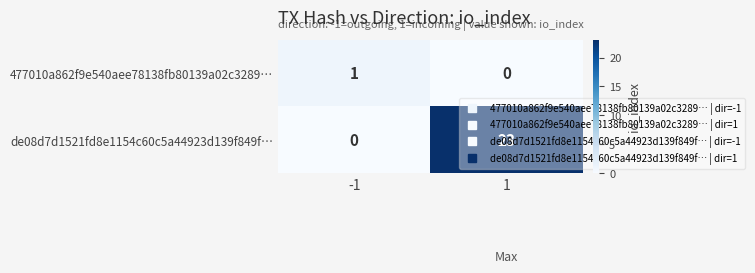

What is the average value of the de08d7d1521fd8e1154c60c5a44923d139f849f… series?

12